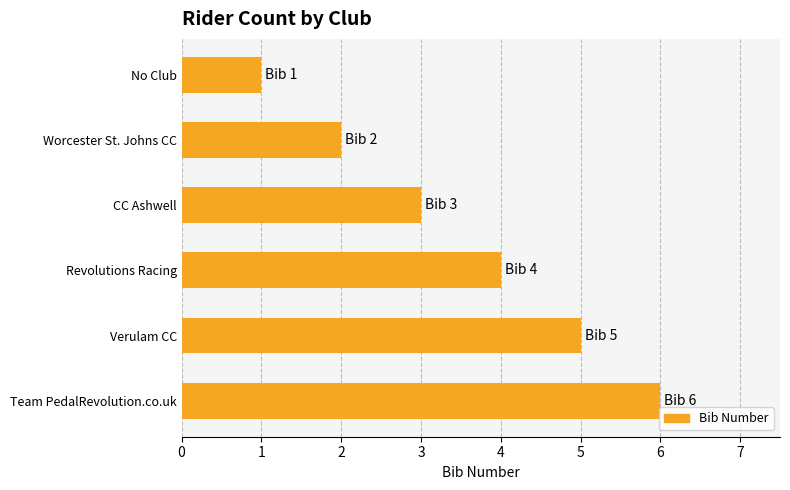

The value at Worcester St. Johns CC is 3. True or false?

False